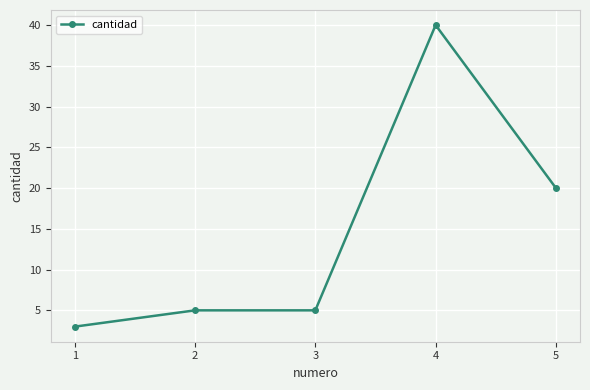

What is the sum of the values at 4 and 5?

60